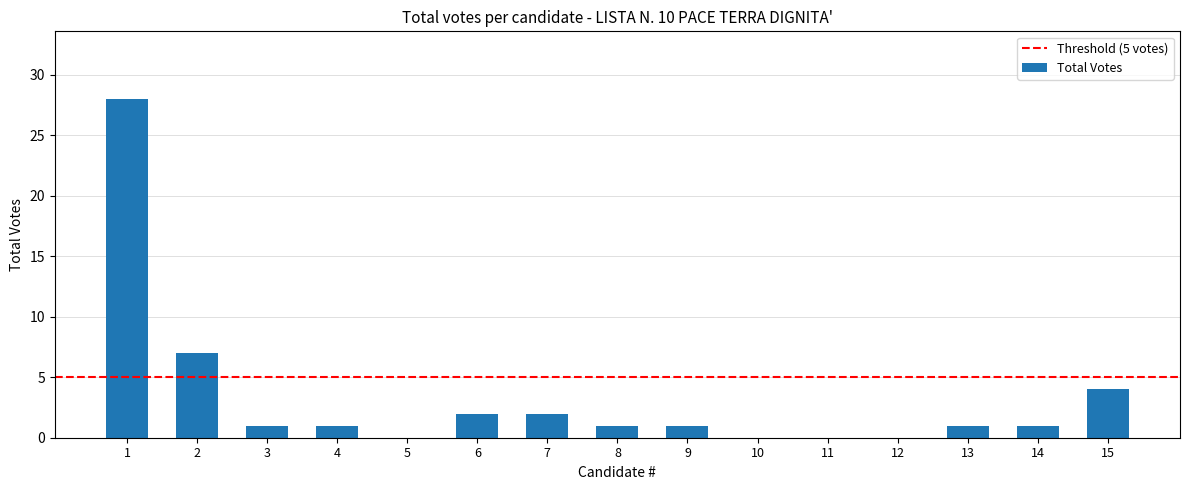

What is the greatest value displayed?

28